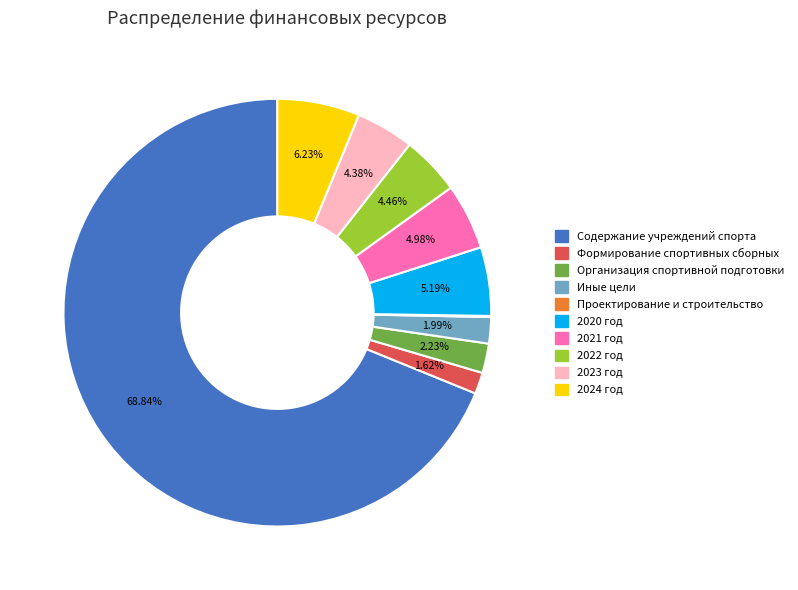

What percentage is the Формирование спортивных сборных slice, to the nearest percent?

2%